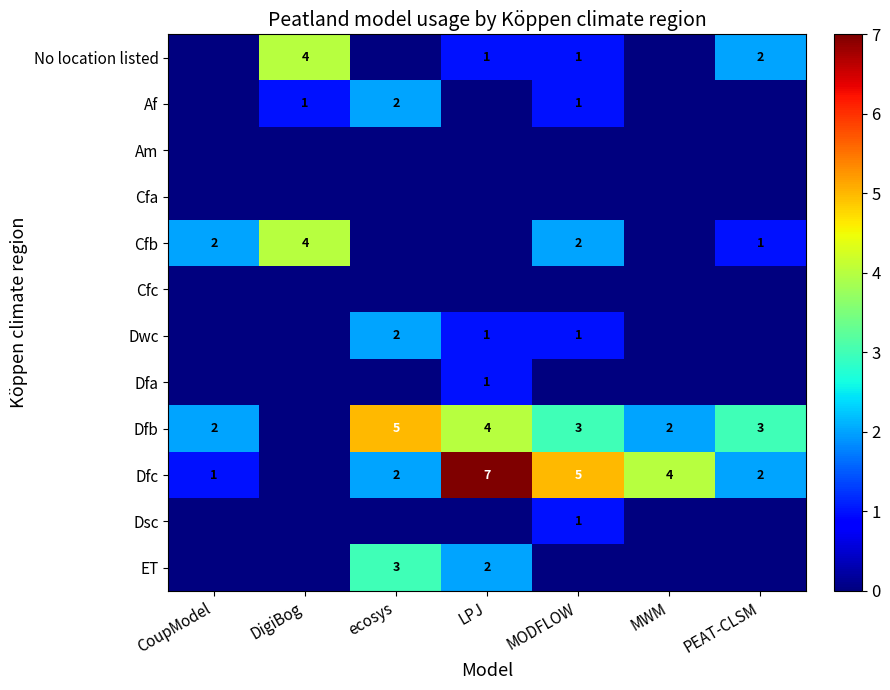

What is the total value across all series at DigiBog?

9